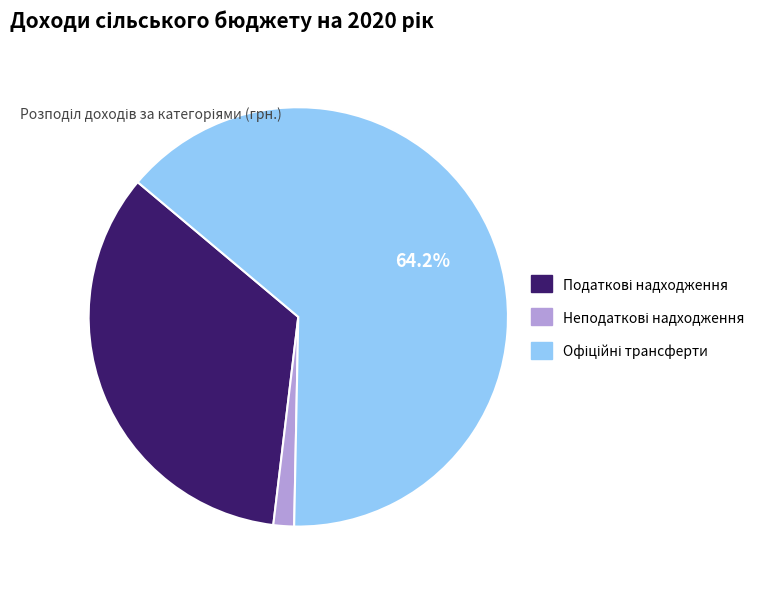

Is there a majority slice in this chart?

Yes